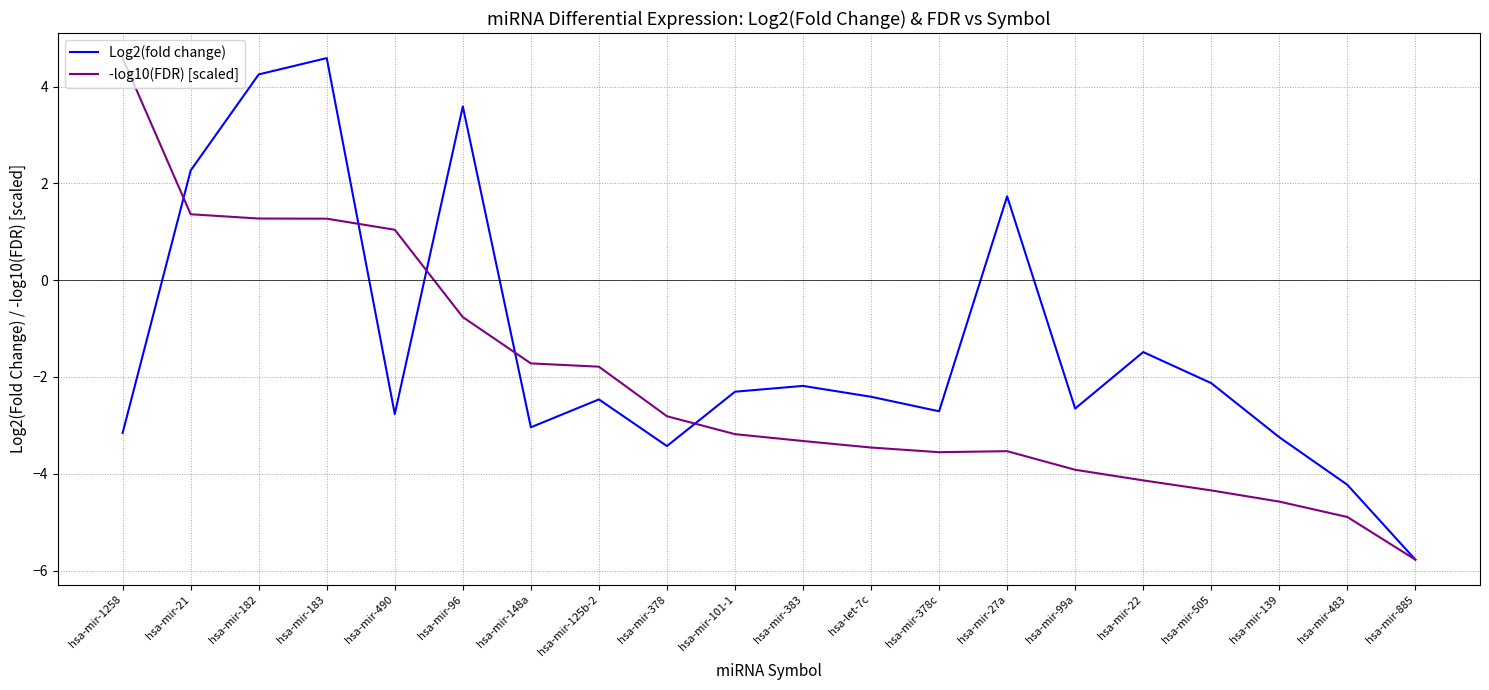

List the series in order of their overall mean, lowest first.

-log10(FDR) [scaled], Log2(fold change)